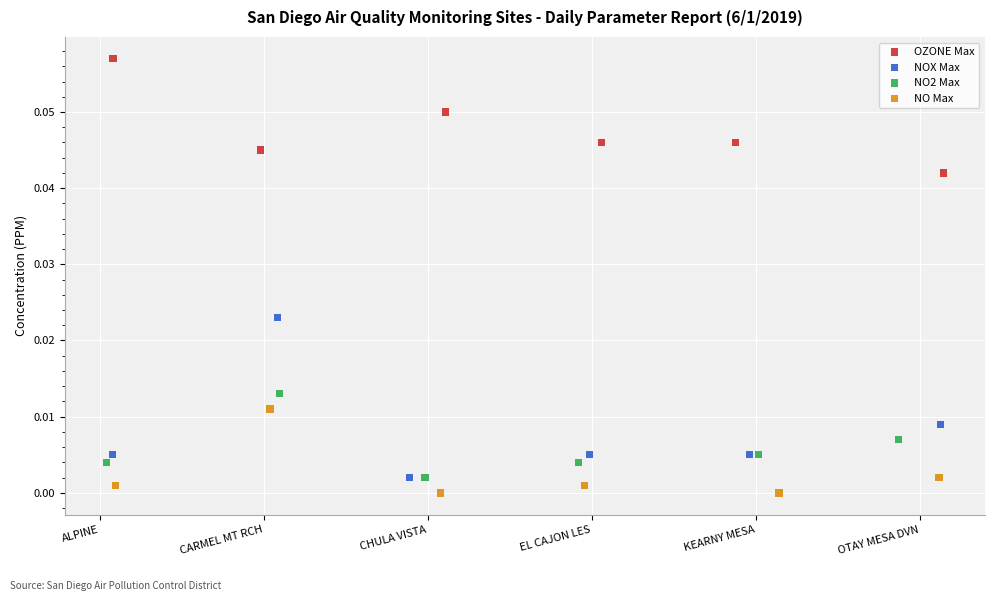

Which series has the largest Y range (max minus min)?

NOX Max